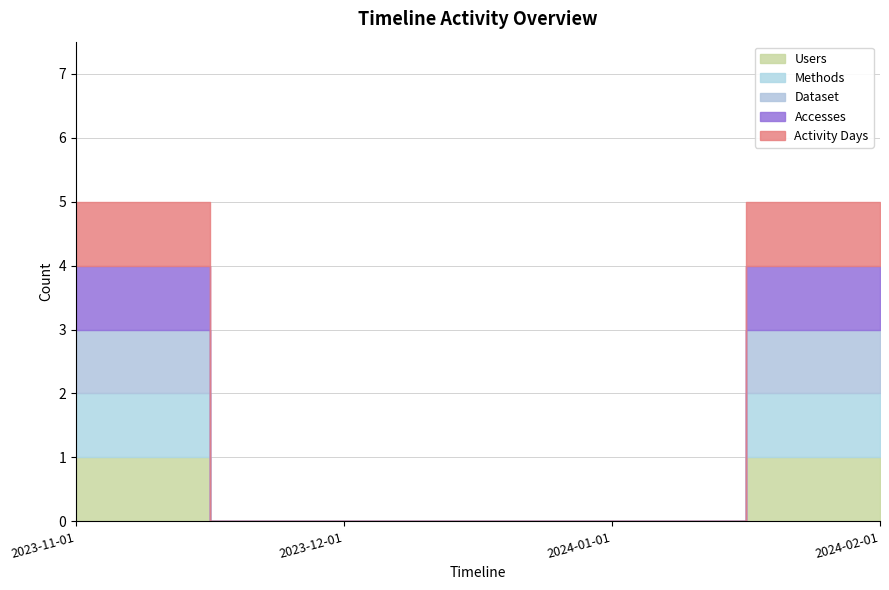

How many Accesses values are between 0 and 1?

4